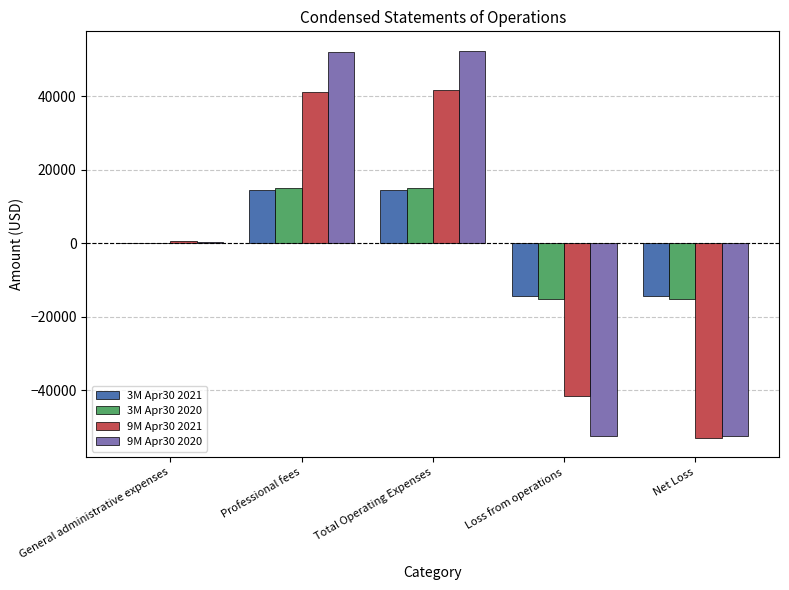

What is the spread (max minus min) of values at Loss from operations?

37881